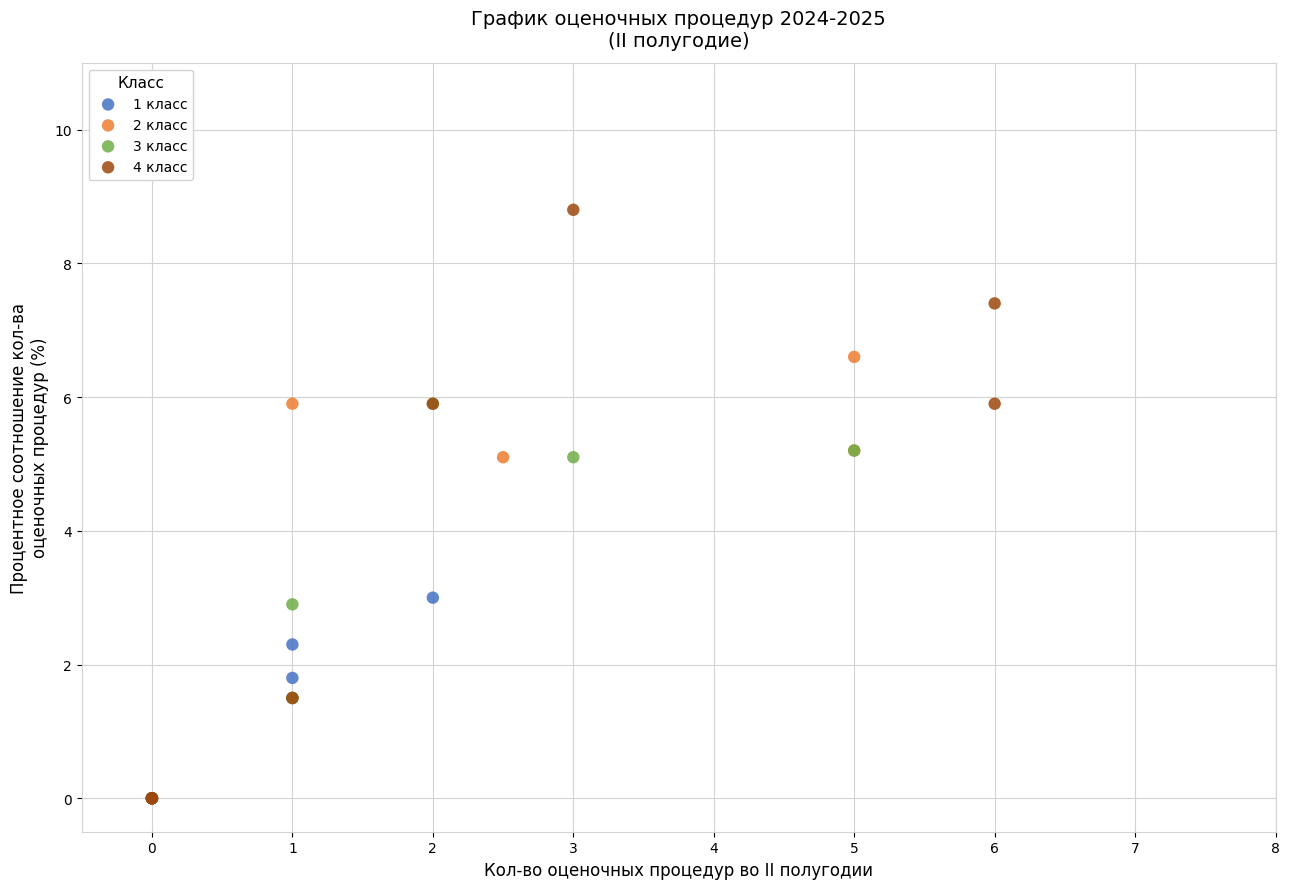

Which series contains the highest Y value?

4 класс